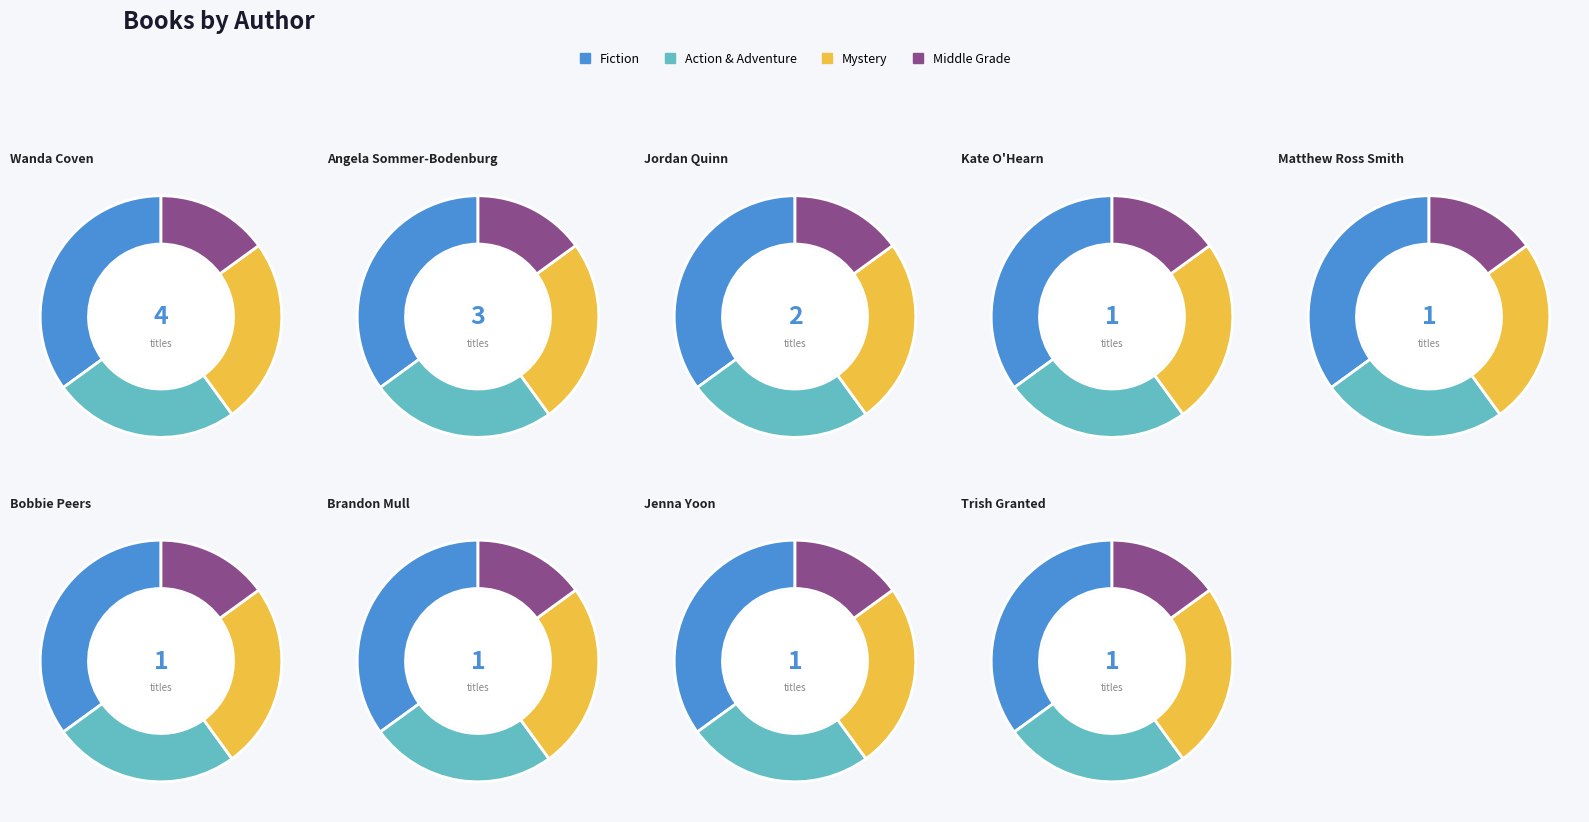

To the nearest percent, what portion does Wanda Coven (83396622) represent?

27%